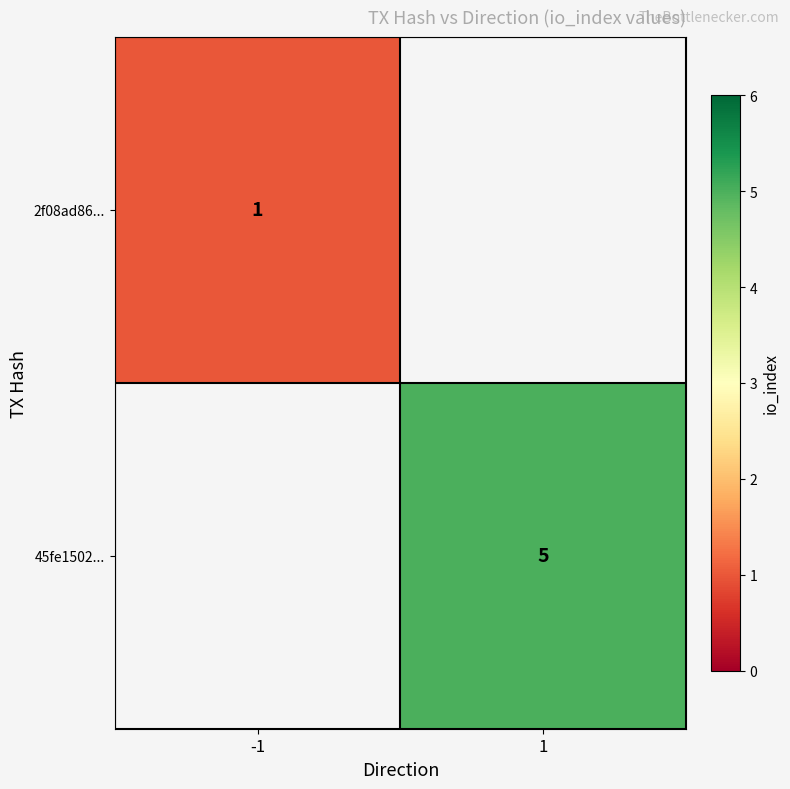

Is it true that 45fe1502... equals 5 at 1?

True